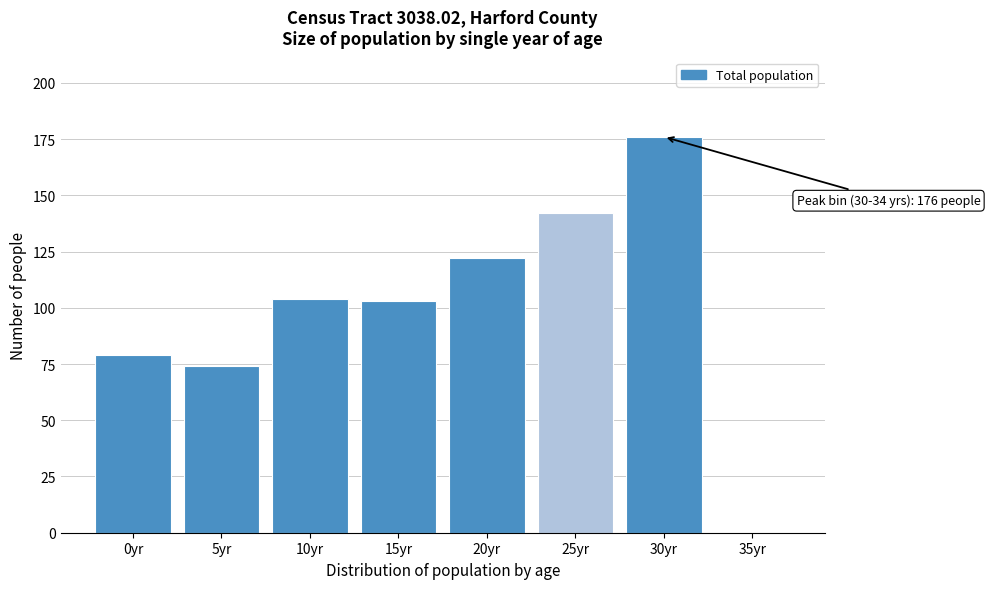

Reading left to right, list all the values displayed in this chart.

0yr=79	5yr=74	10yr=104	15yr=103	20yr=122	25yr=142	30yr=176	35yr=0